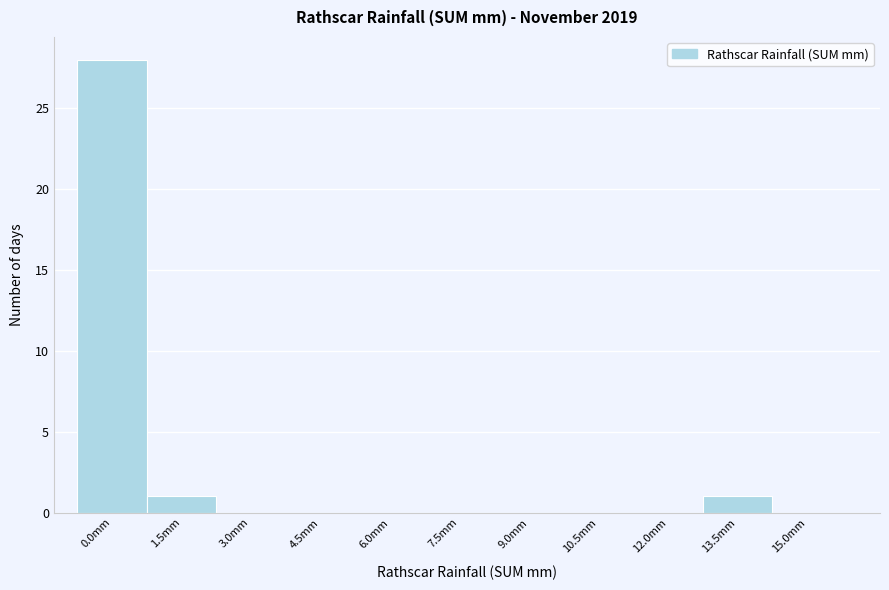

Reading left to right, what are all the values shown in this chart?

0.0mm=28	1.5mm=1	3.0mm=0	4.5mm=0	6.0mm=0	7.5mm=0	9.0mm=0	10.5mm=0	12.0mm=0	13.5mm=1	15.0mm=0